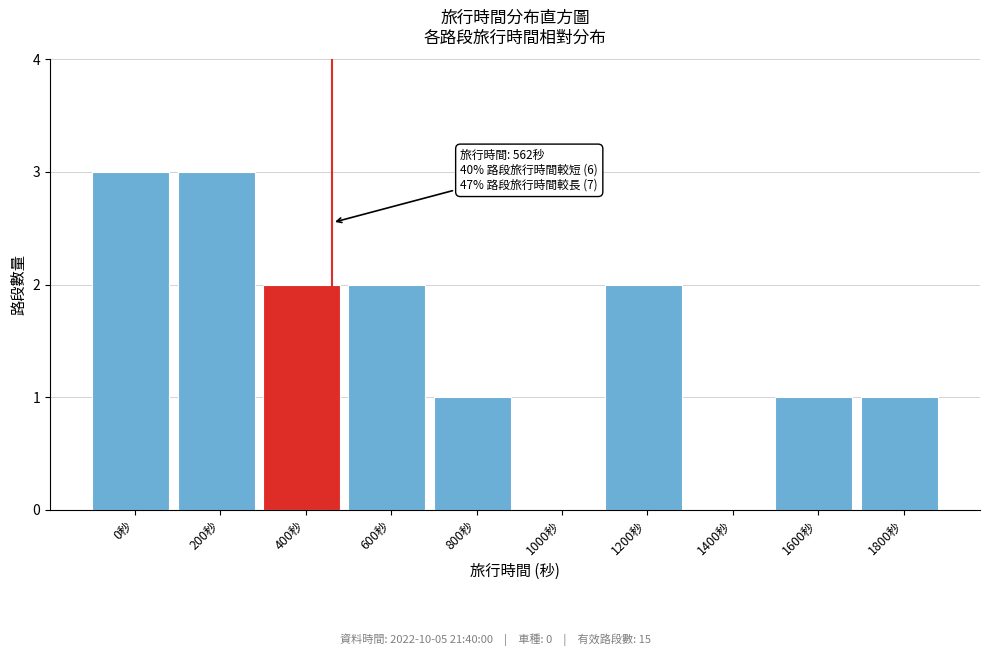

Reading left to right, what are all the values shown in this chart?

0秒=3	200秒=3	400秒=2	600秒=2	800秒=1	1000秒=0	1200秒=2	1400秒=0	1600秒=1	1800秒=1